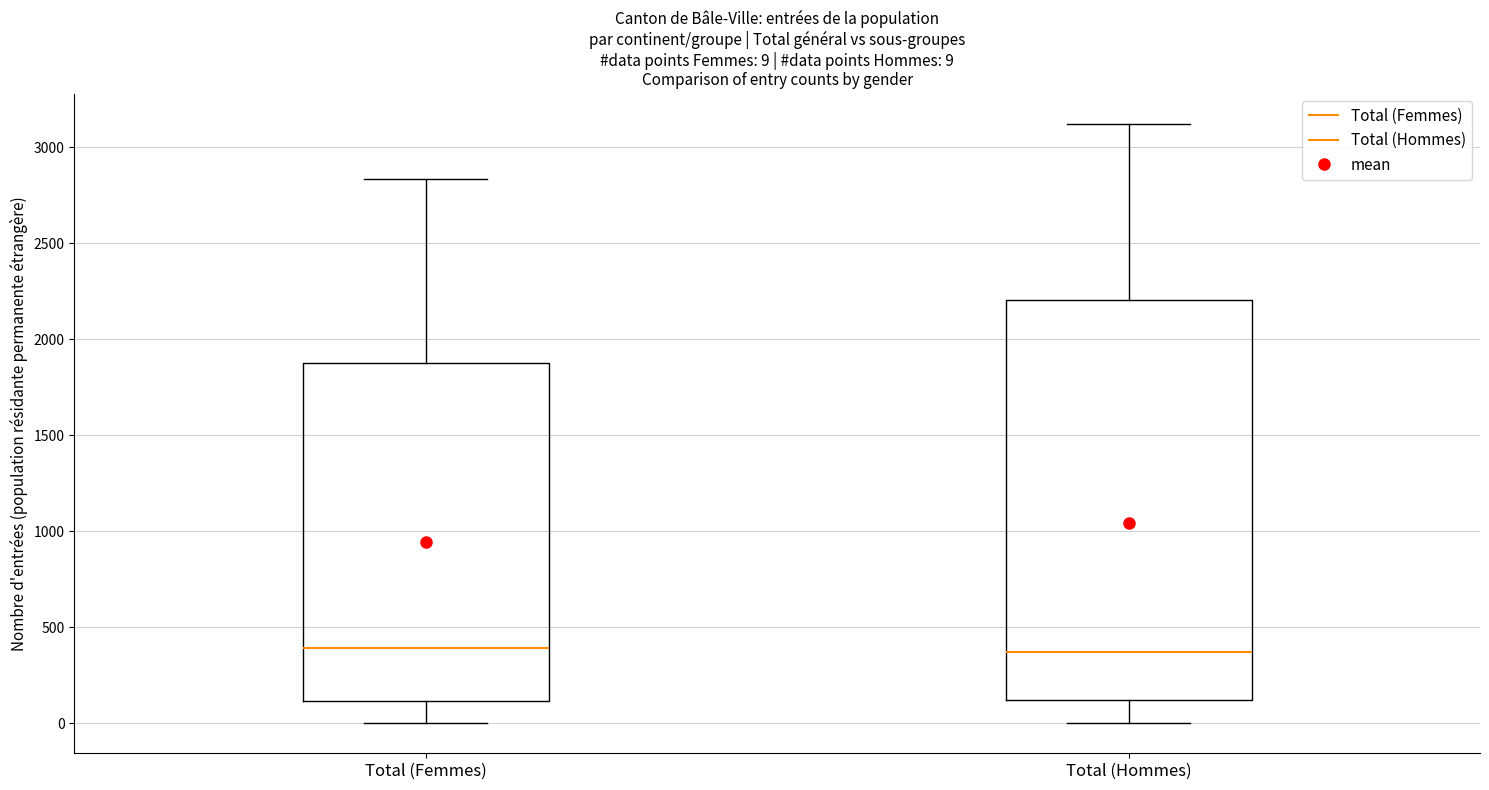

Comparing the boxes themselves (not the whiskers), which one is the tallest?

Total (Hommes)